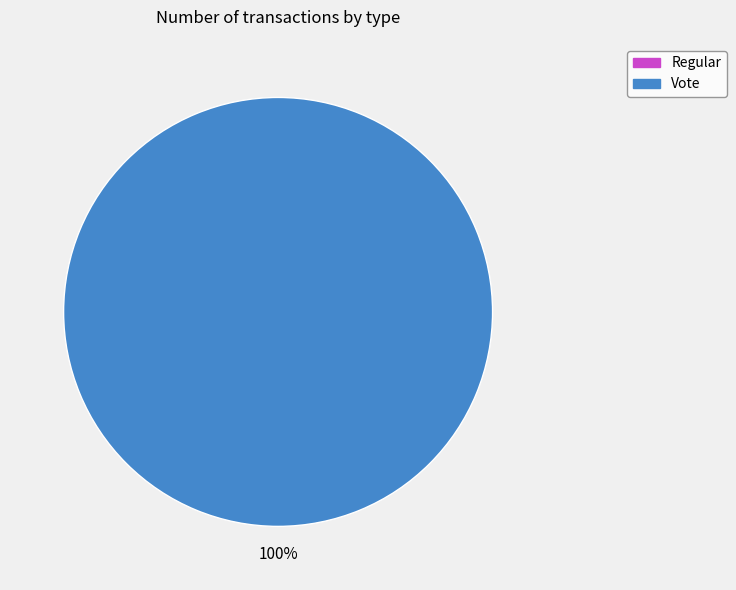

What is the total percentage of Regular and Vote?

100.0%